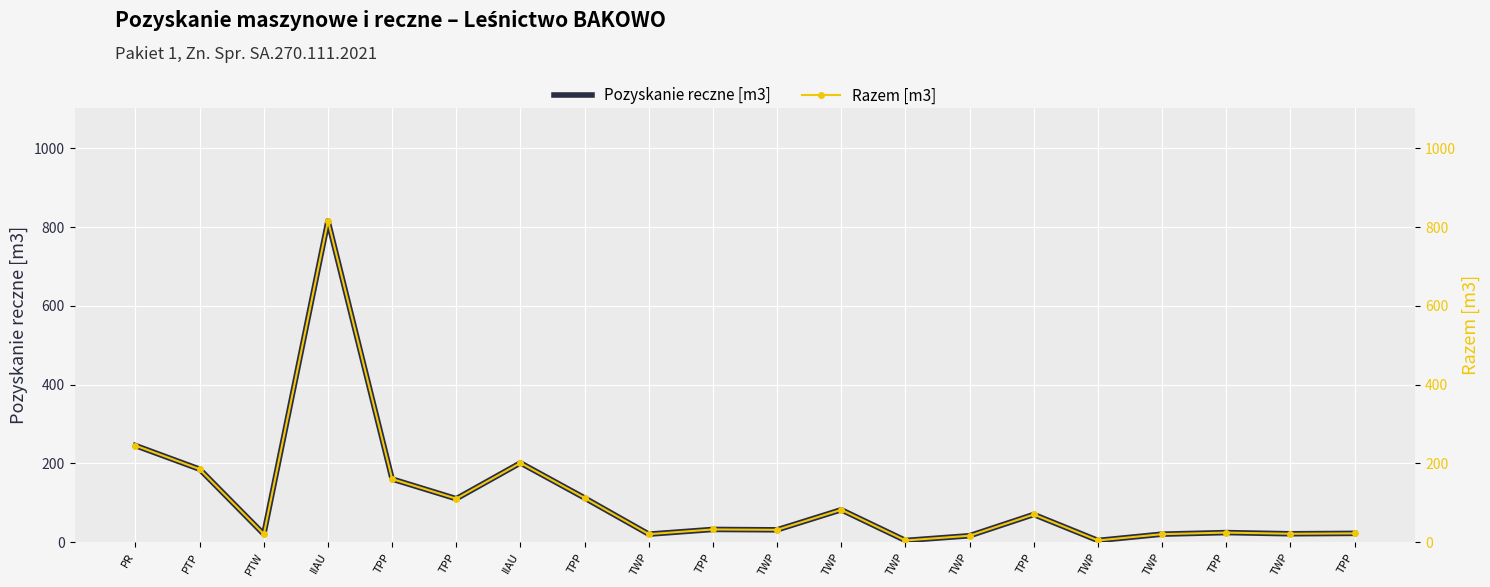

In Pozyskanie reczne [m3], how many points are higher than both neighbors (excluding endpoints)?

6